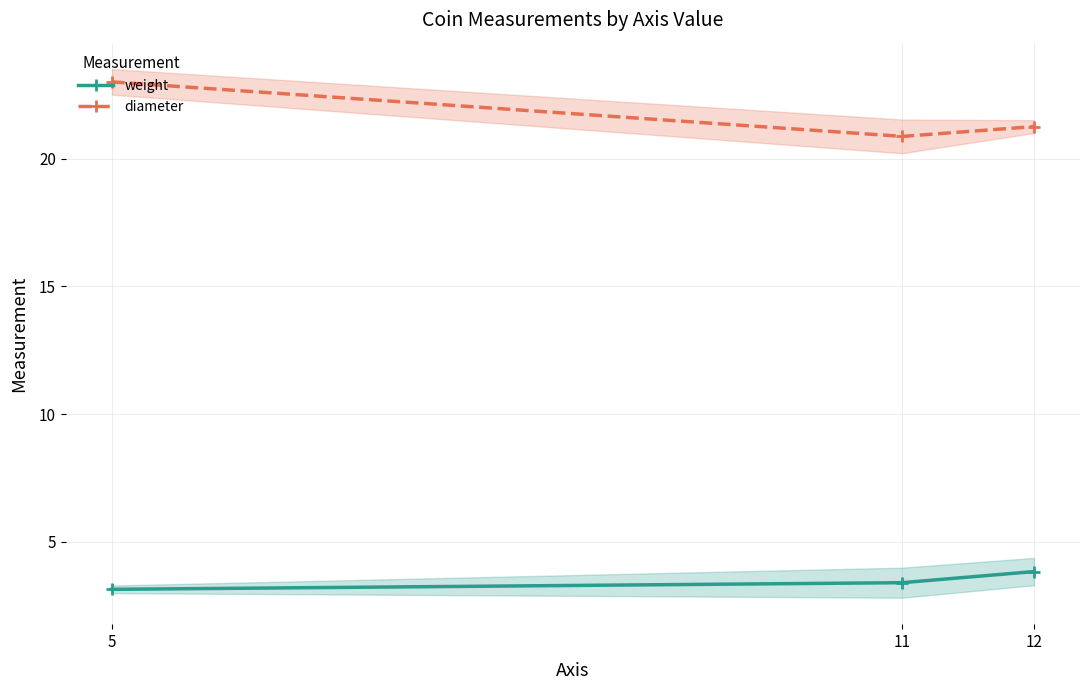

What are all the series names shown in the legend?

weight, diameter